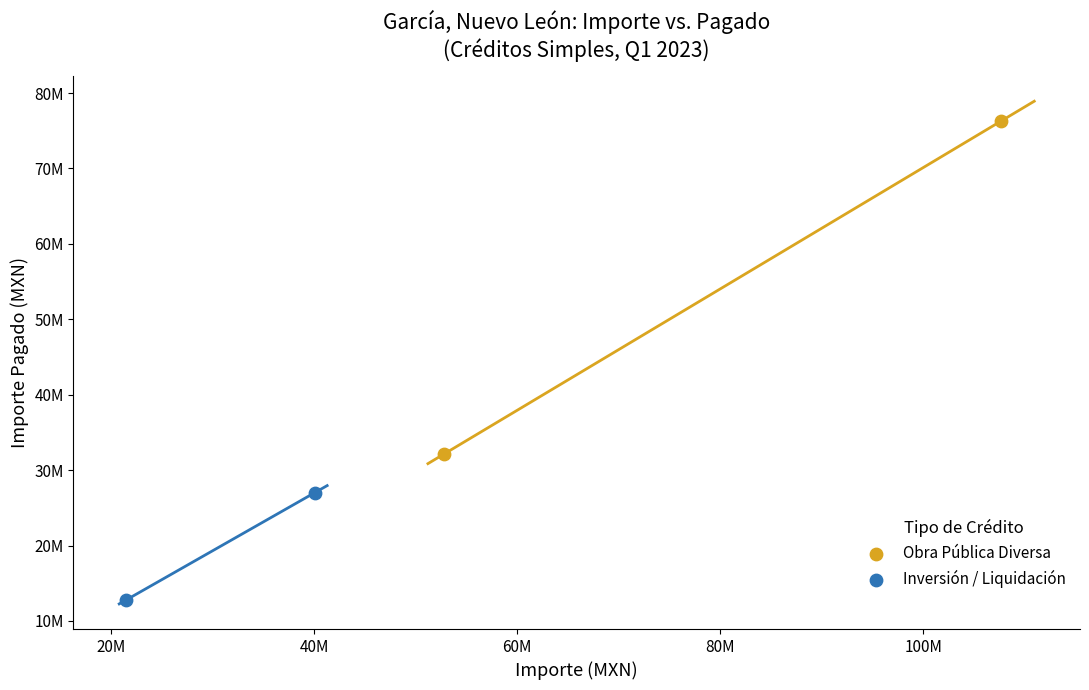

Which series contains the highest Y value?

Obra Pública Diversa